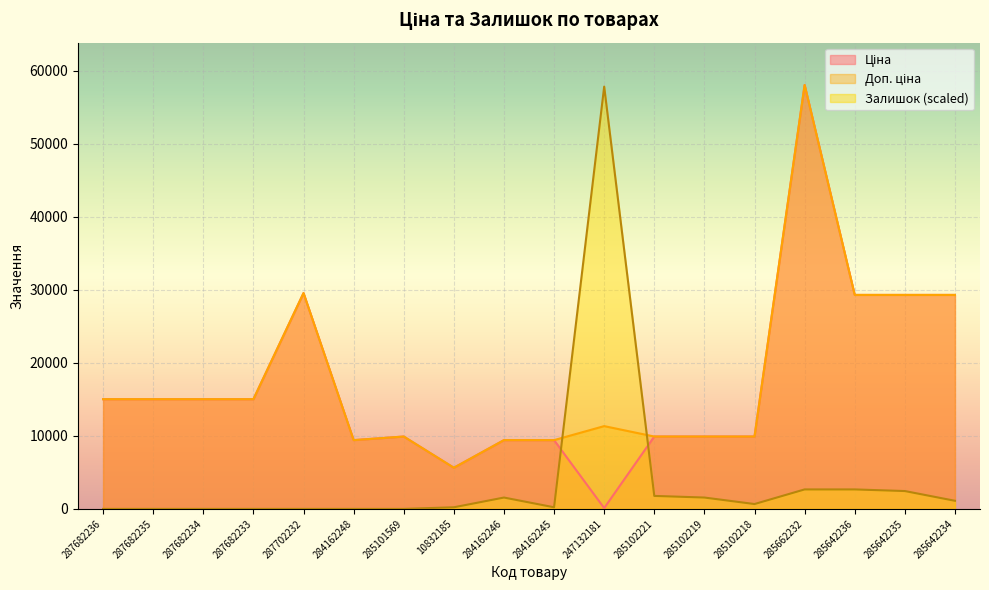

At how many categories does at least one series exceed 20287?

6